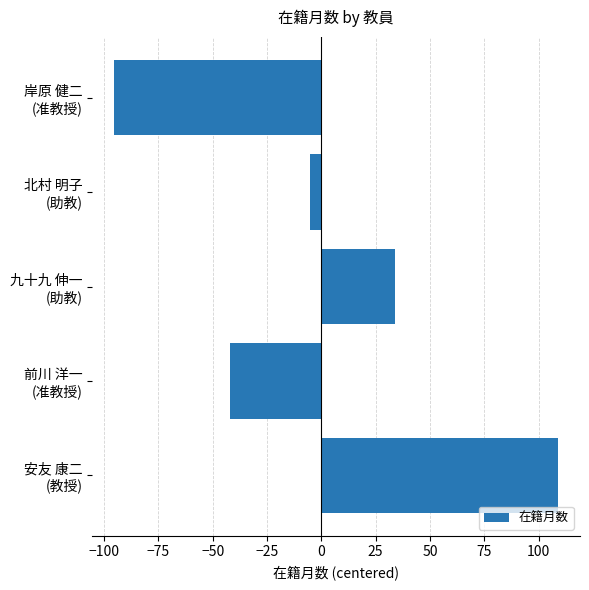

What is the value of the 1st bar from the top?

-95.2